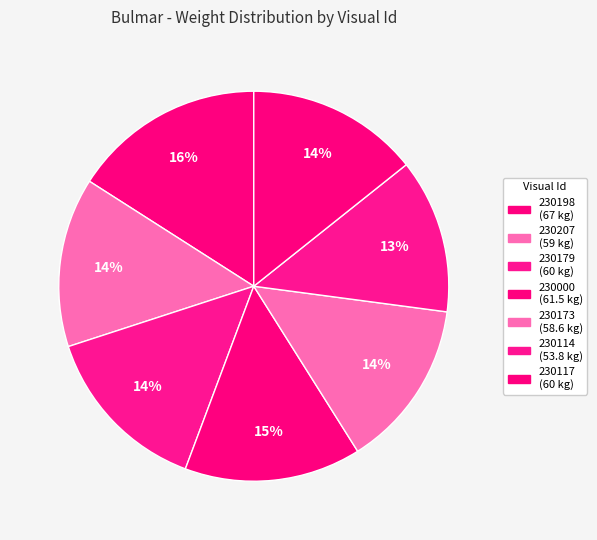

What percentage is the 230117 slice, to the nearest percent?

14%